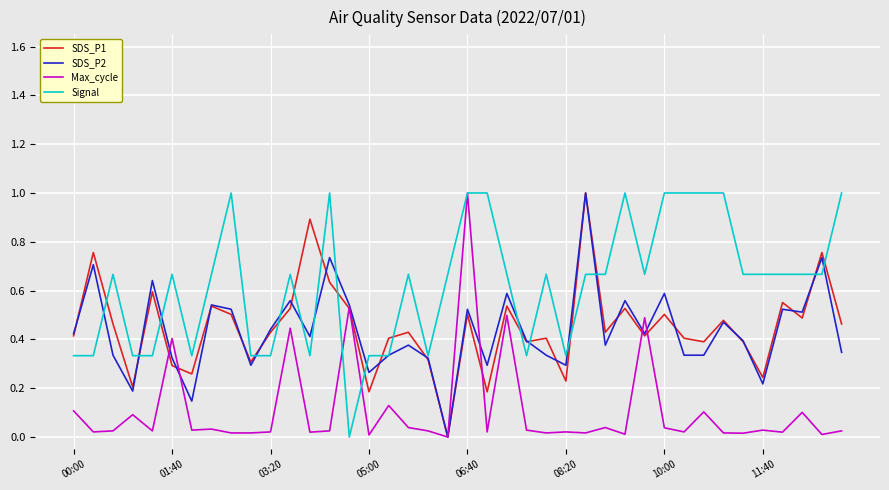

Which series ends up on top after the final intersection of SDS_P2 and Max_cycle?

SDS_P2